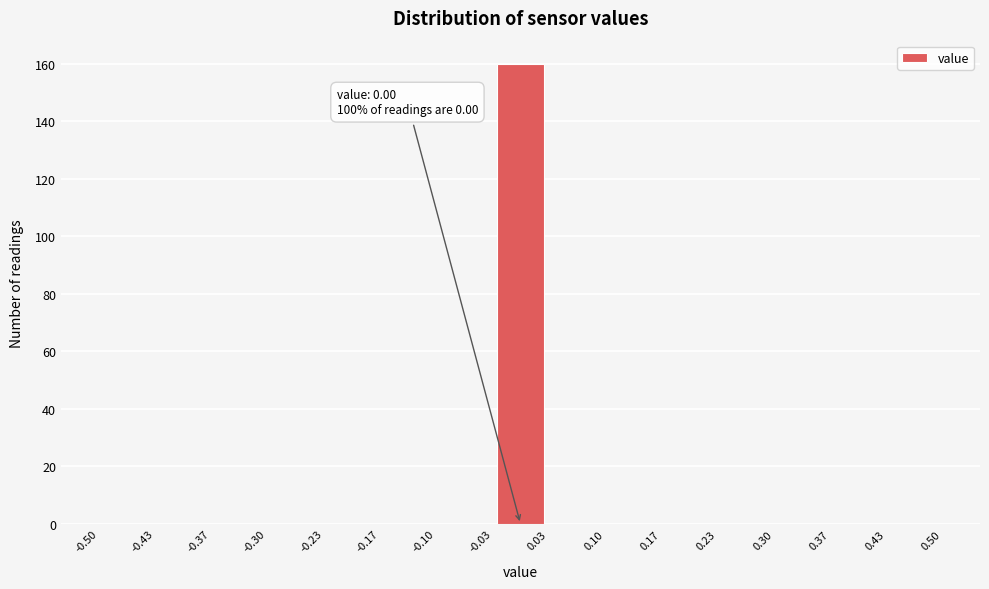

Over which range of the x-axis is the bar tallest?

-0.03 to 0.03